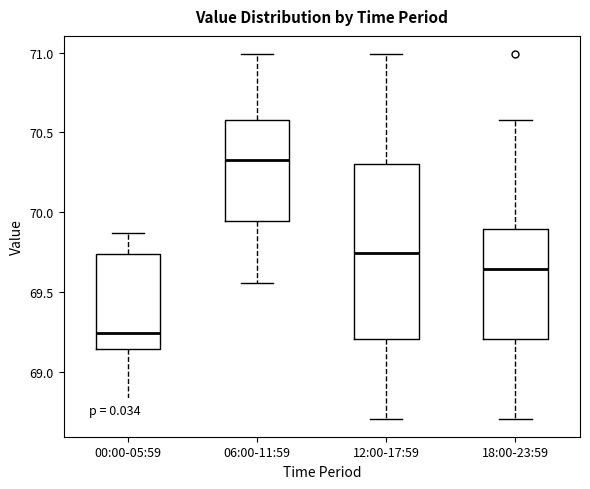

Which box has the highest median line?

06:00-11:59